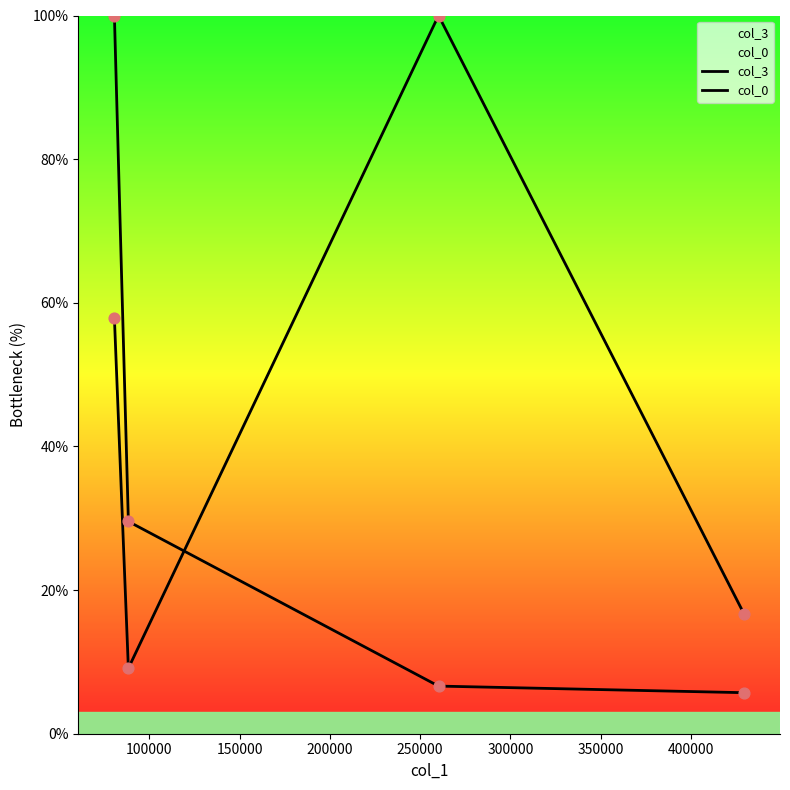

What are all the series names shown in the legend?

col_3, col_0